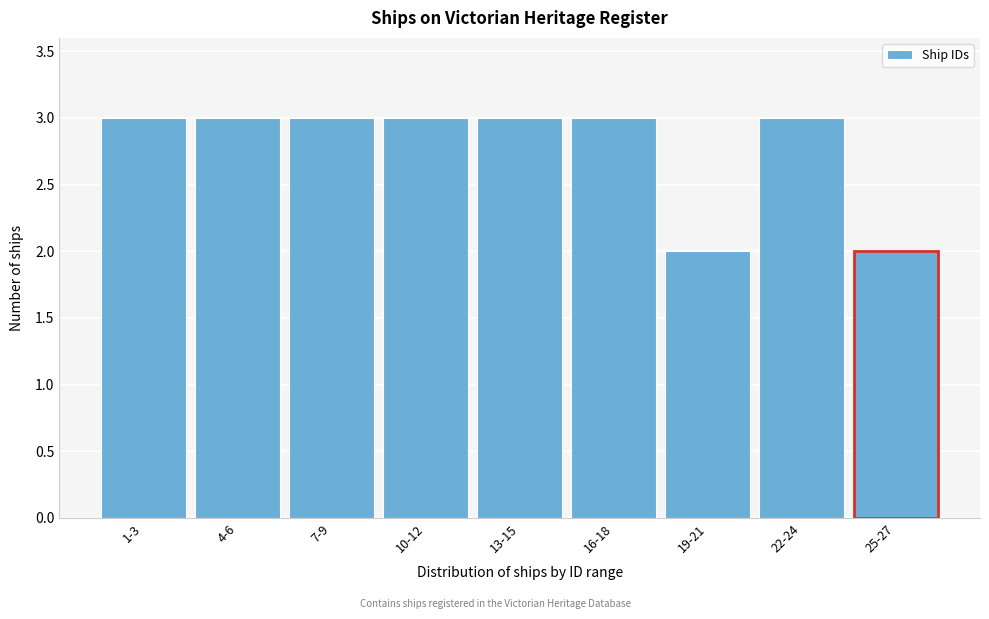

Reading right to left, what are all the values shown in this chart?

2	3	2	3	3	3	3	3	3